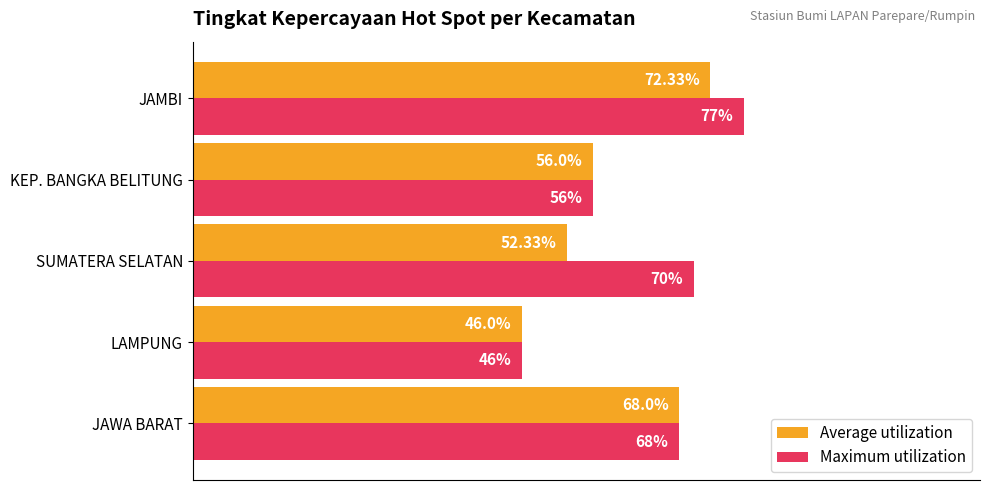

Which category has the lowest value in the Average utilization series?

LAMPUNG